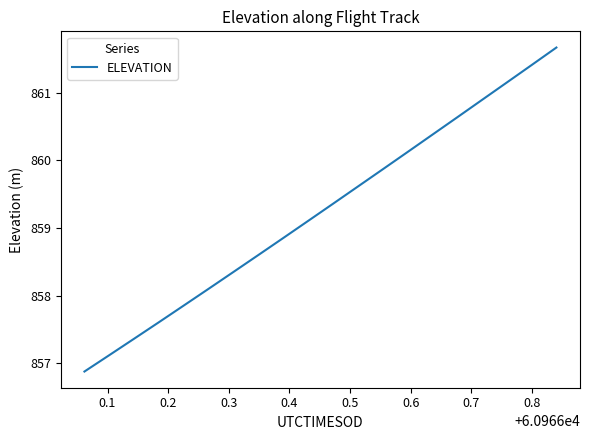

Reading left to right, extract all data points from this chart.

856.9	857.1	857.4	857.6	857.9	858.1	858.4	858.6	858.9	859.1	859.4	859.6	859.9	860.1	860.4	860.6	860.9	861.1	861.4	861.7